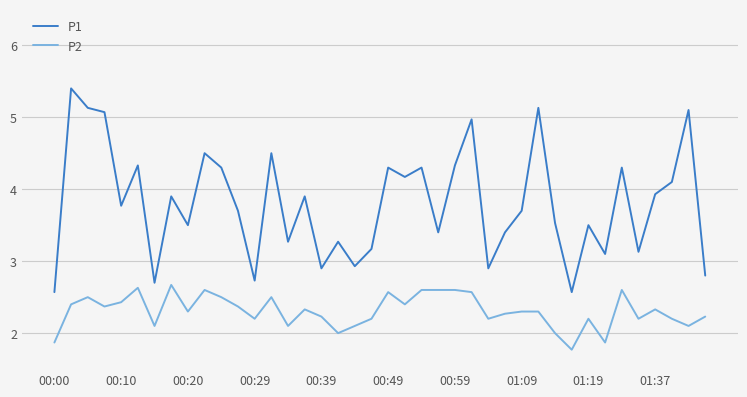

What is the minimum value shown in the chart?

1.8